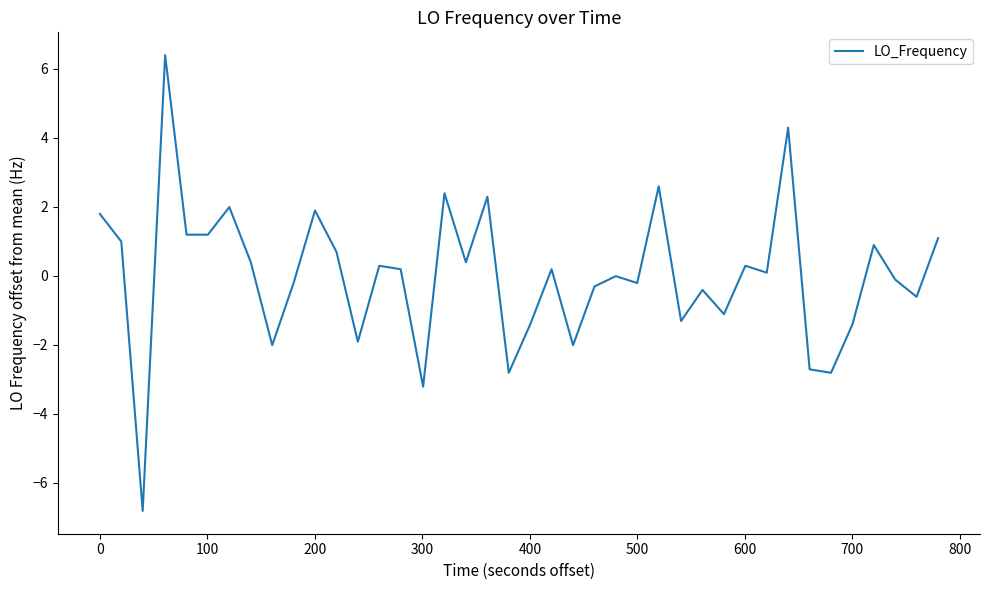

What is the difference between the maximum and minimum values?

13.2